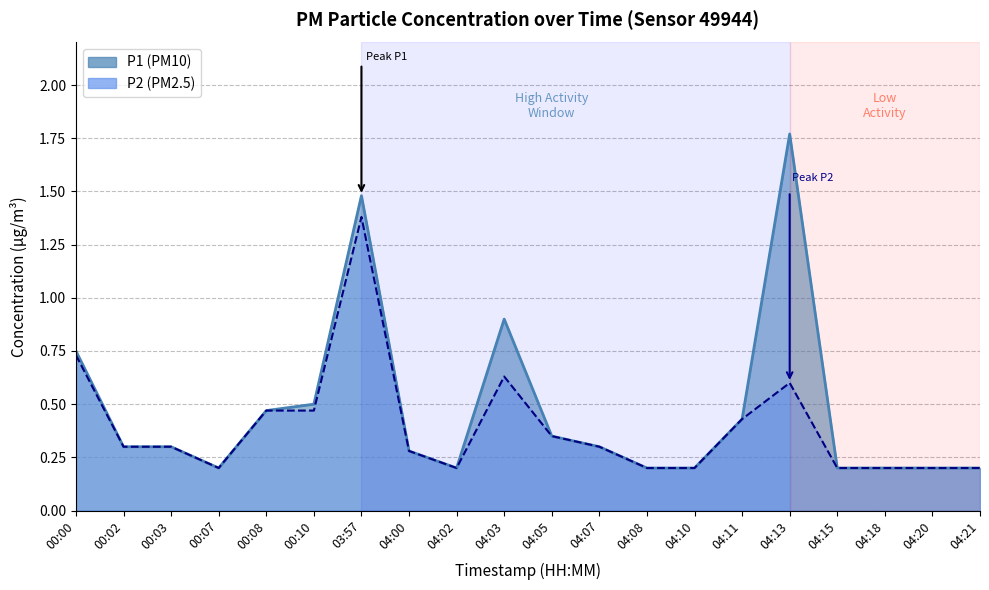

At which category does P1 reach its first local peak?

03:57